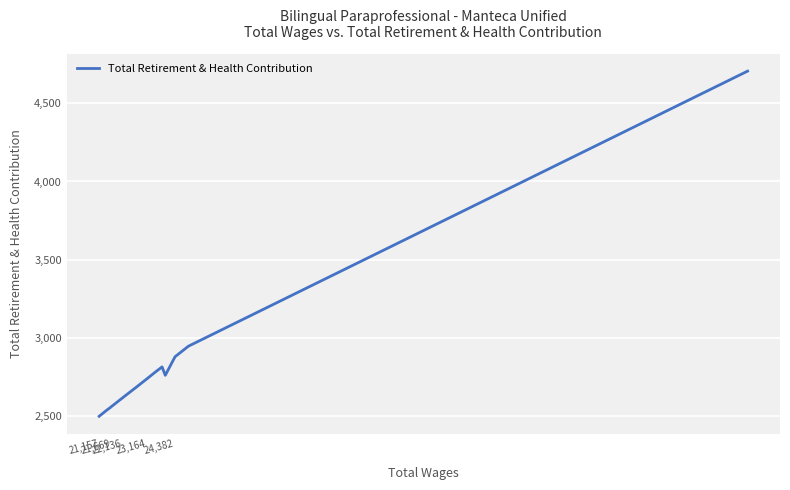

What is the smallest value displayed?

2498